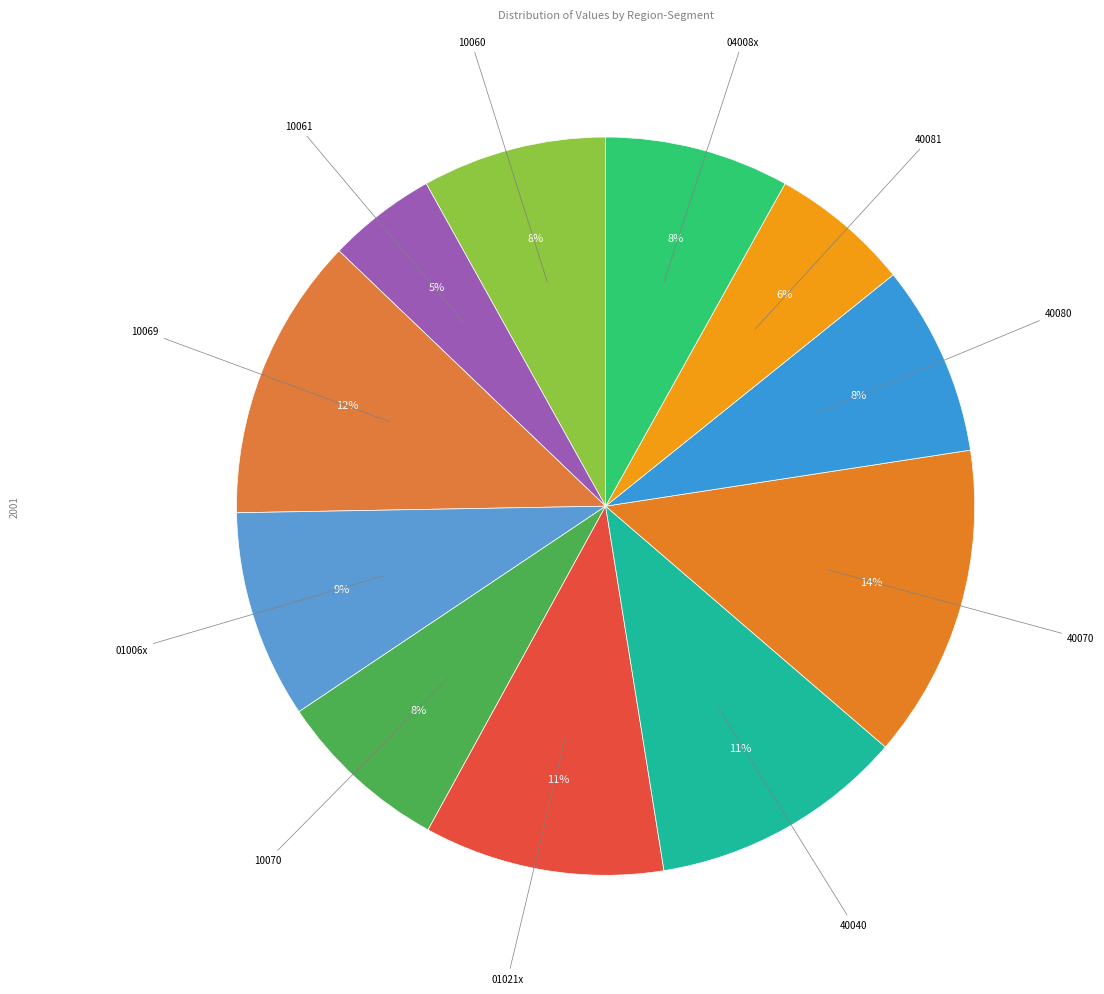

Count the number of slices in the pie.

11